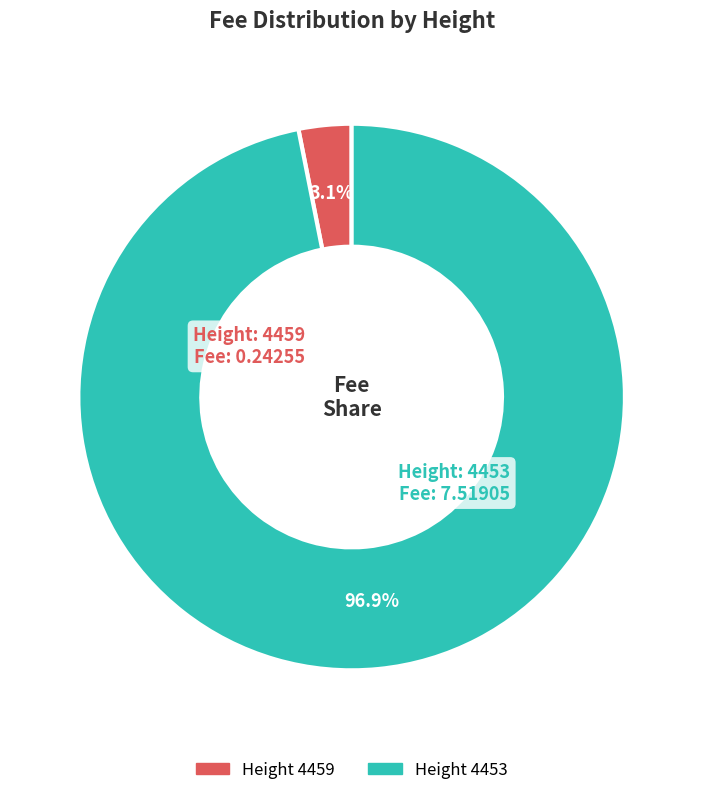

Is there any slice that represents more than half of the pie?

Yes